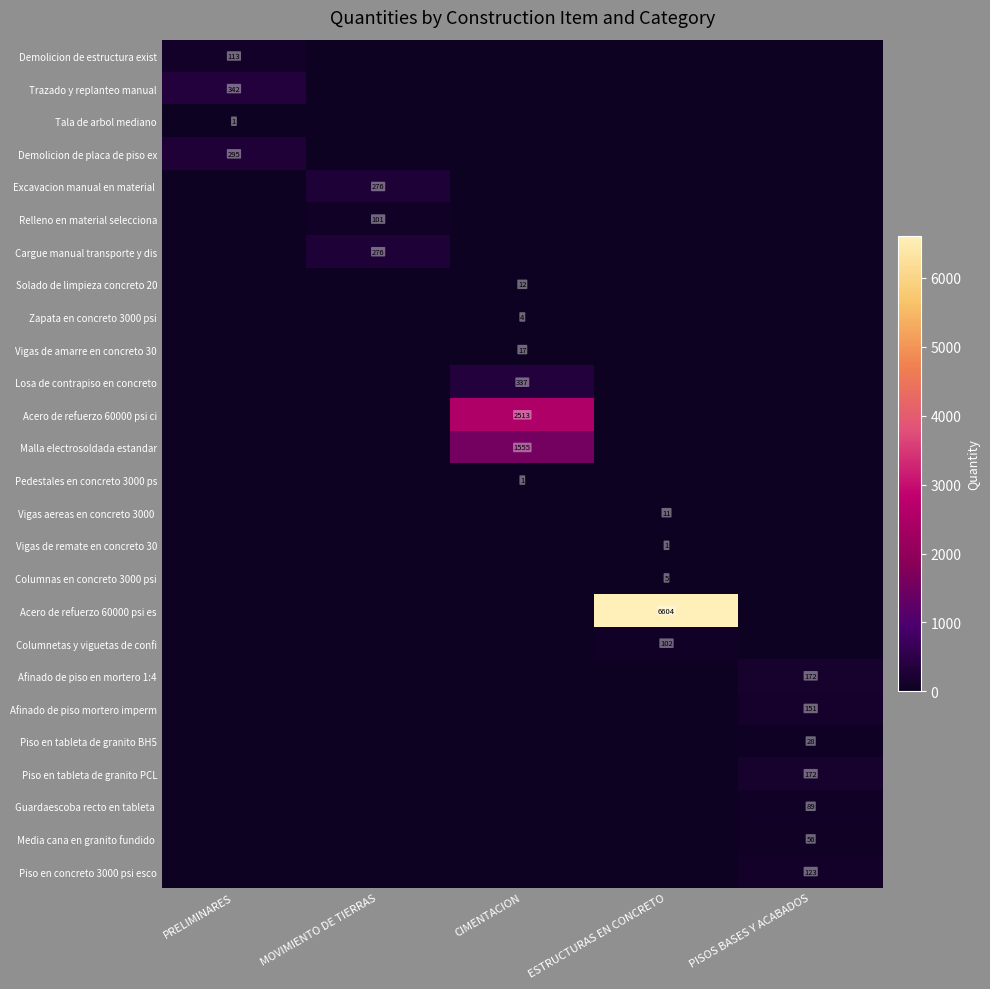

Count the number of categories in the chart.

5